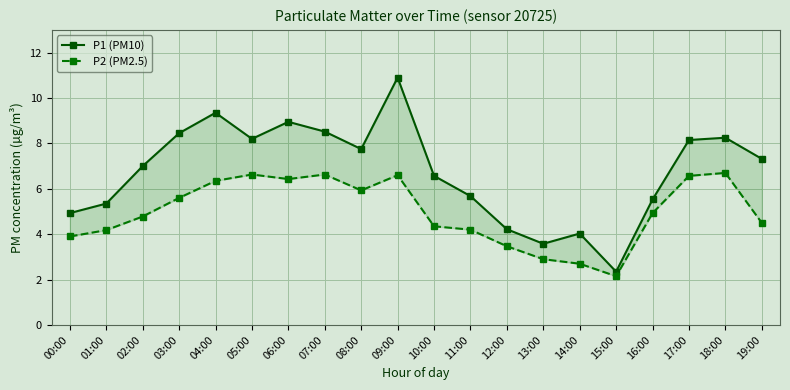

What is the value of the P2 (PM2.5) point at the 14th from the left?

2.9